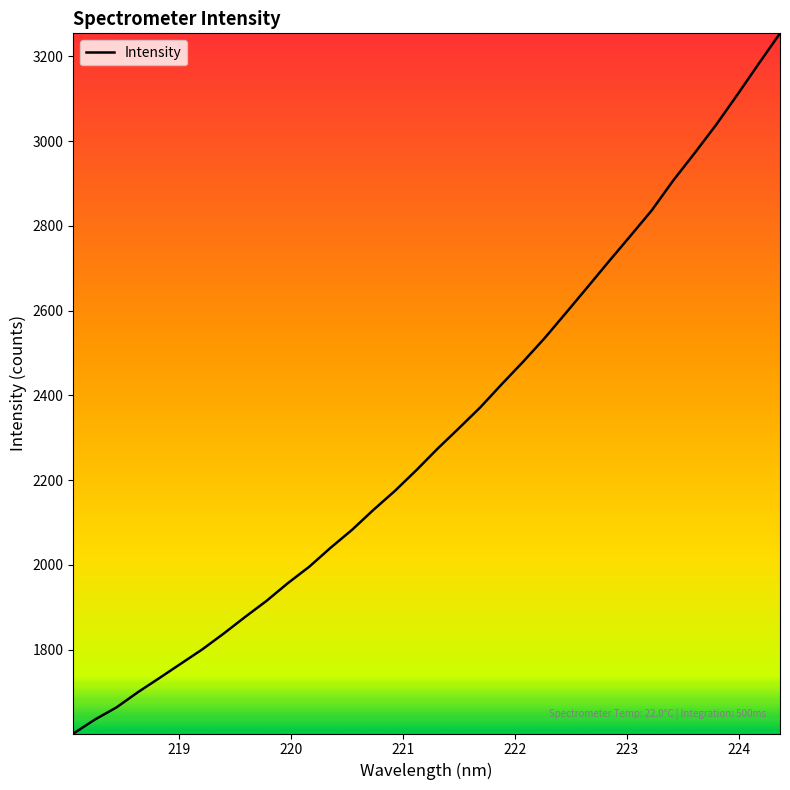

What is the difference between the maximum and minimum values?

1651.6